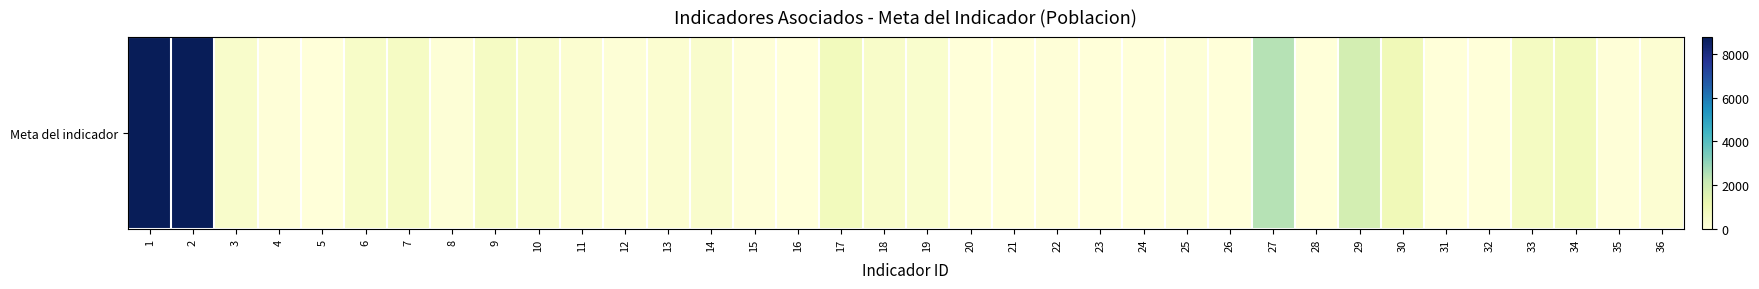

At which label is the value closest to 4394?

27